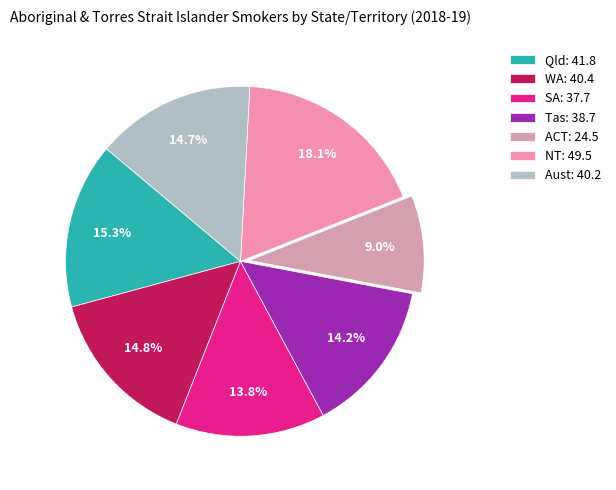

How many slices are in this pie chart?

7